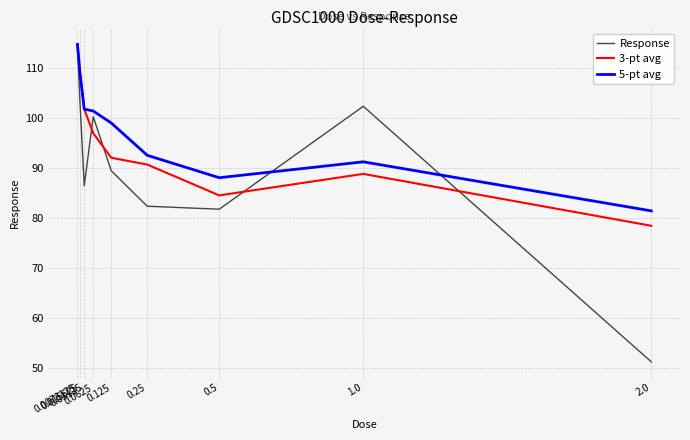

In Response, how many points are lower than both neighbors (excluding endpoints)?

2